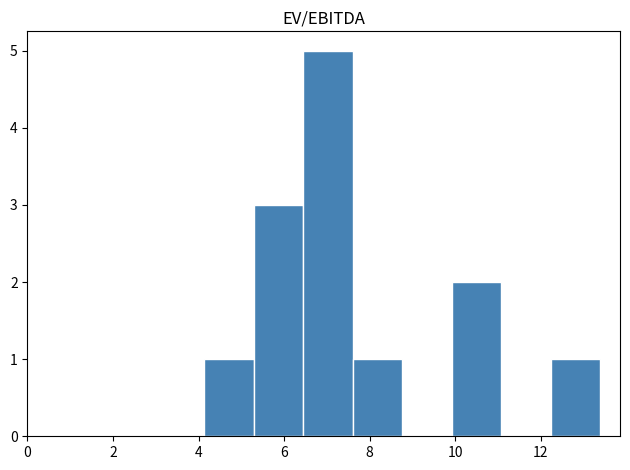

Reading left to right, transcribe this chart: for each bar, give the range it covers on the x-axis and its height. Neither the bar edges nor the heights are printed on the chart, so give them approximately, as read against the axes.

4.2 to 5.2: 1
5.2 to 6.4: 3
6.4 to 7.6: 5
7.6 to 8.8: 1
8.8 to 10.0: 0
10.0 to 11.0: 2
11.0 to 12.2: 0
12.2 to 13.4: 1